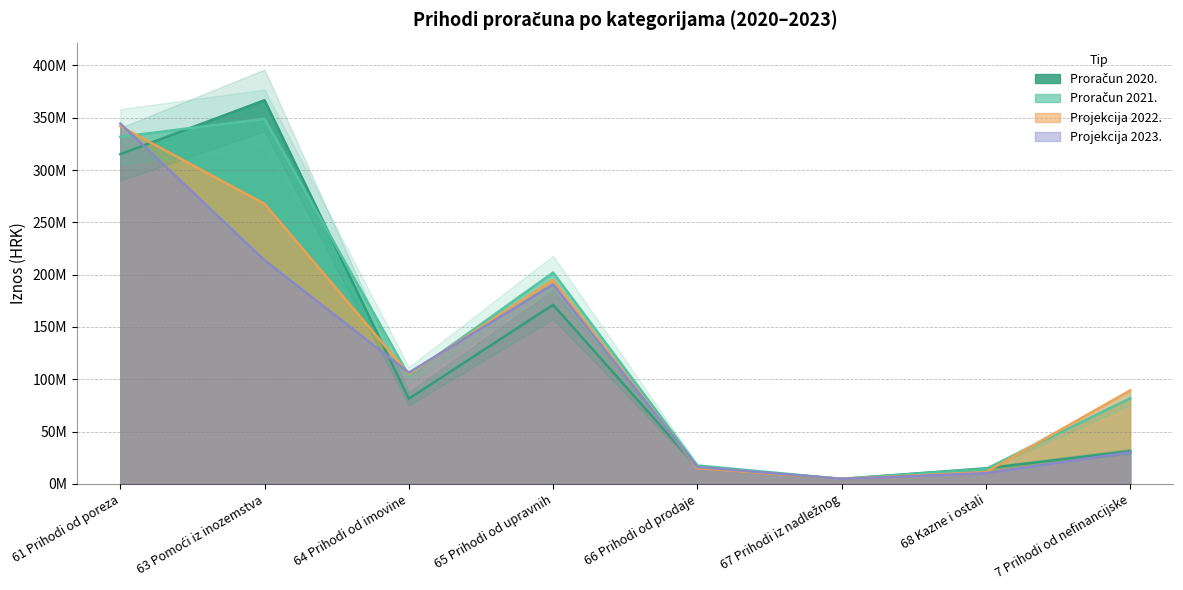

What is the sum of the Projekcija 2023. values at 66 Prihodi od prodaje and 61 Prihodi od poreza?

360561685